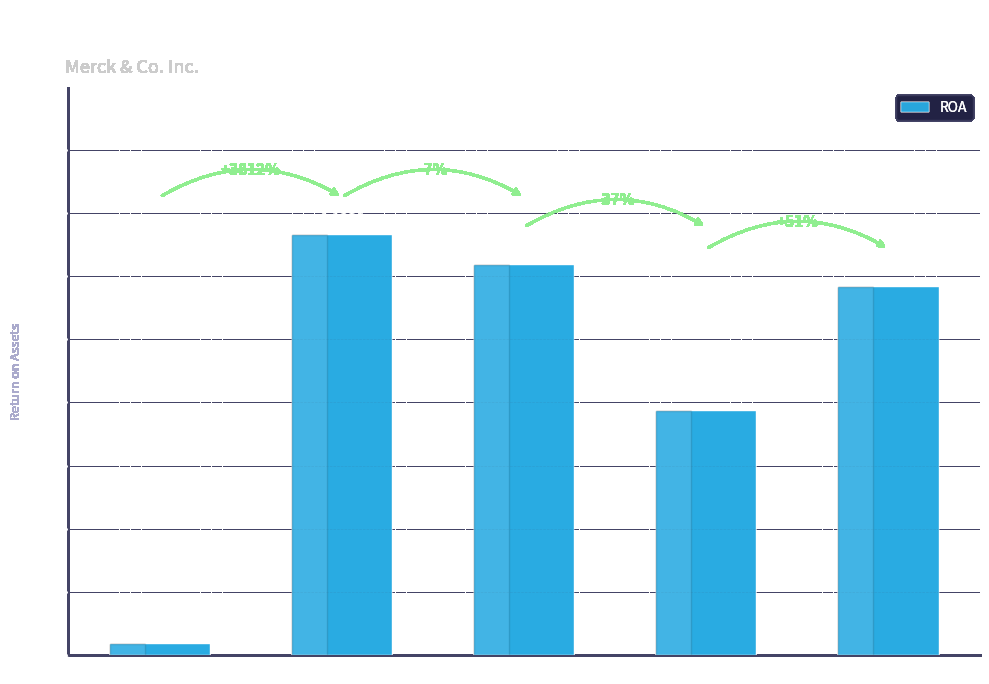

Are the bars grouped side by side (vs. stacked)?

No